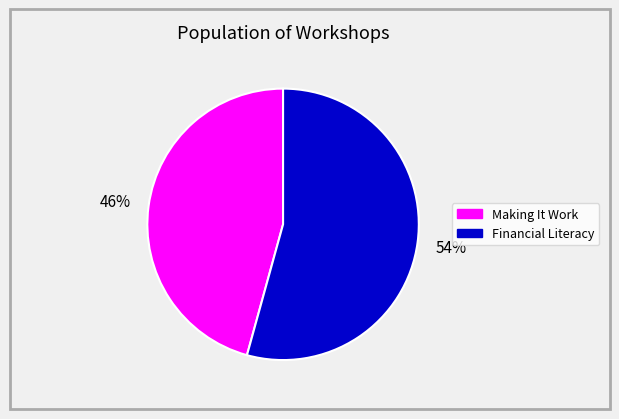

Rank the categories by value from highest to lowest.

Financial Literacy, Making It Work